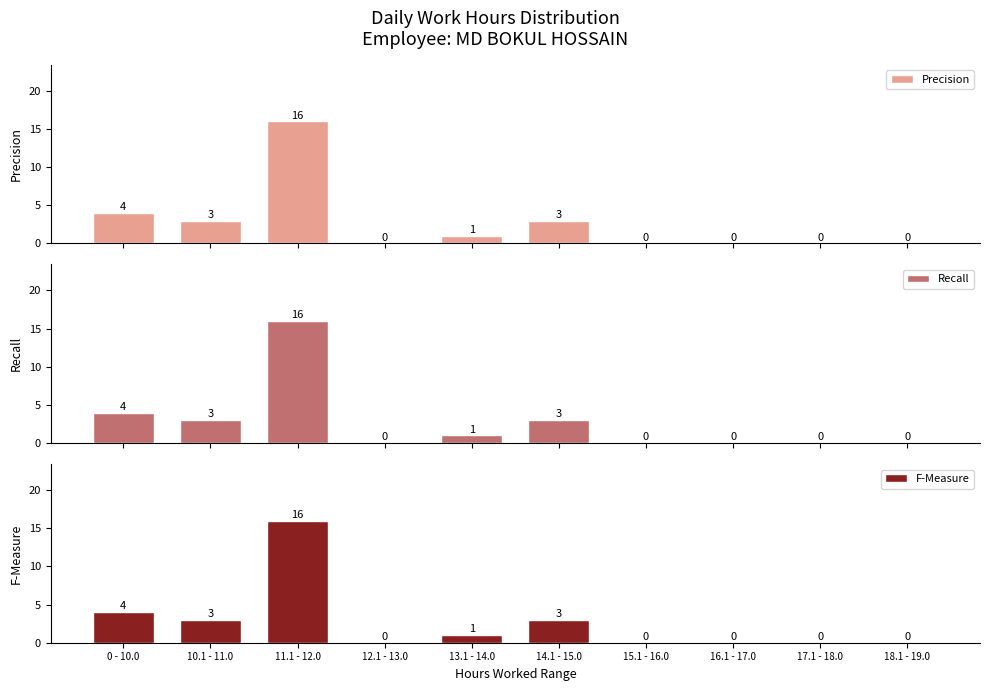

Reading left to right, list all the values displayed in this chart.

Precision: 4	3	16	0	1	3	0	0	0	0
Recall: 4	3	16	0	1	3	0	0	0	0
F-Measure: 4	3	16	0	1	3	0	0	0	0